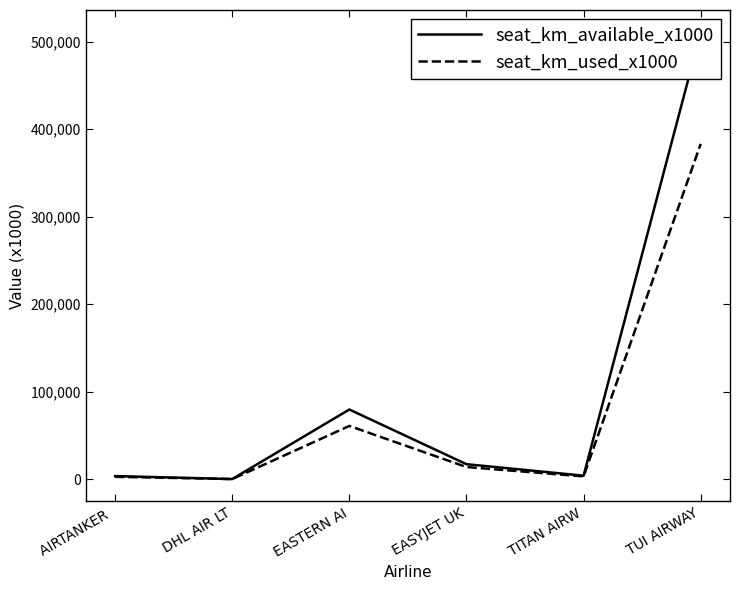

Reading left to right, extract all data points from this chart.

seat_km_available_x1000: 3414	0	79528	17011	3862	510815
seat_km_used_x1000: 2559	0	60739	13743	3062	383287